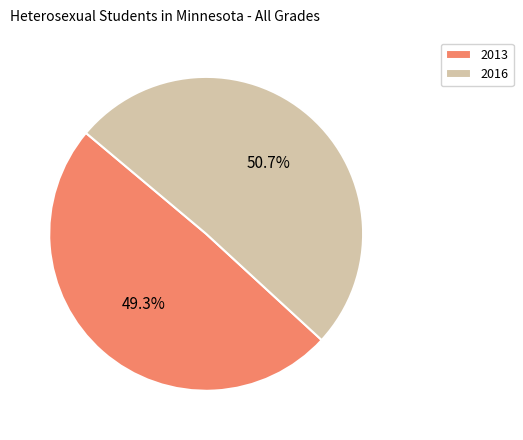

Count the number of slices in the pie.

2